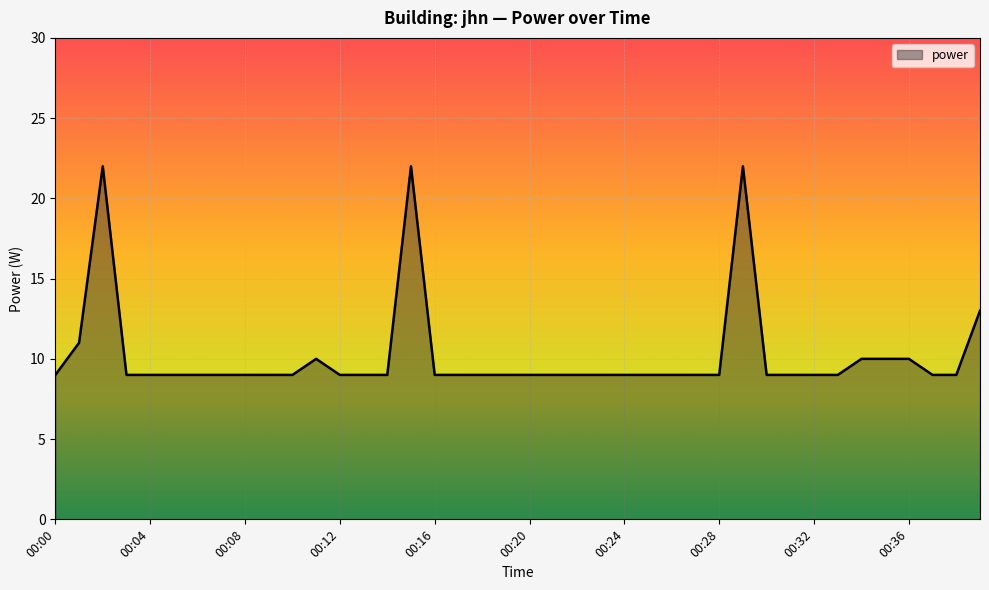

What is the difference between the maximum and minimum values?

13